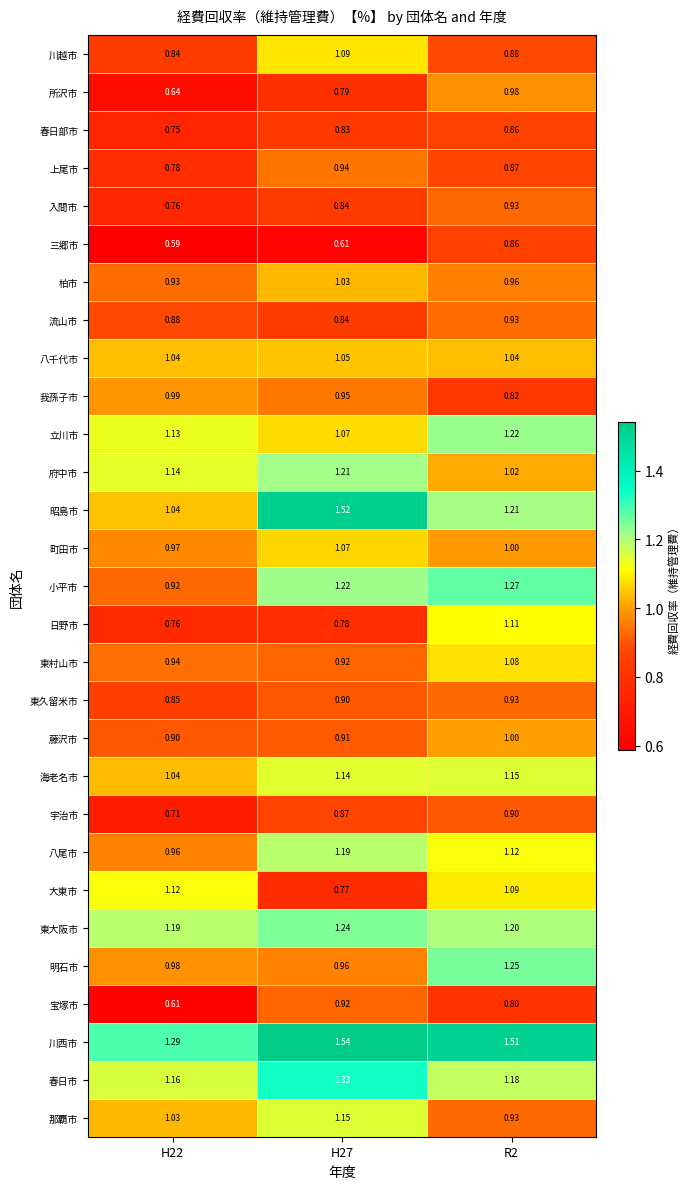

Is the value of 昭島市 at R2 greater than the value of 流山市 at H27?

Yes